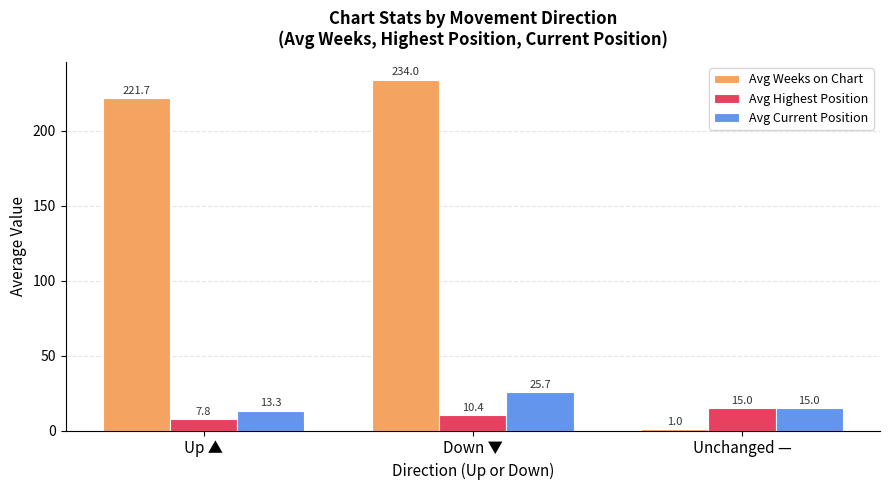

List the series in order of their peak value, lowest first.

Avg Highest Position, Avg Current Position, Avg Weeks on Chart